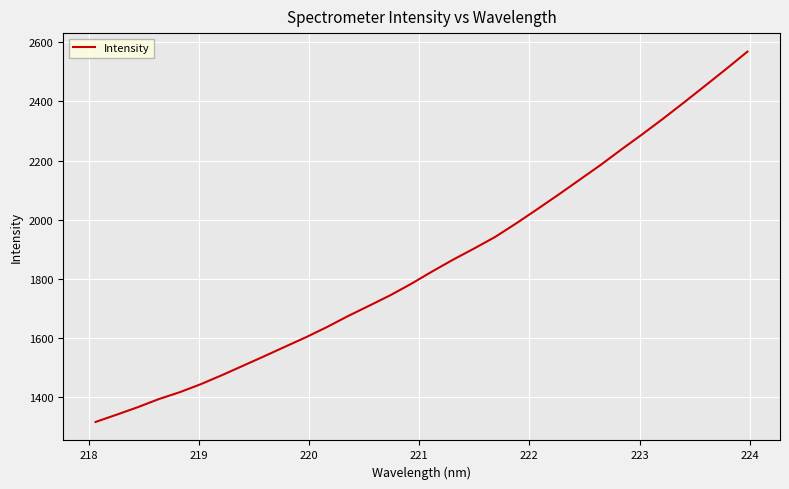

What is the greatest value displayed?

2568.3